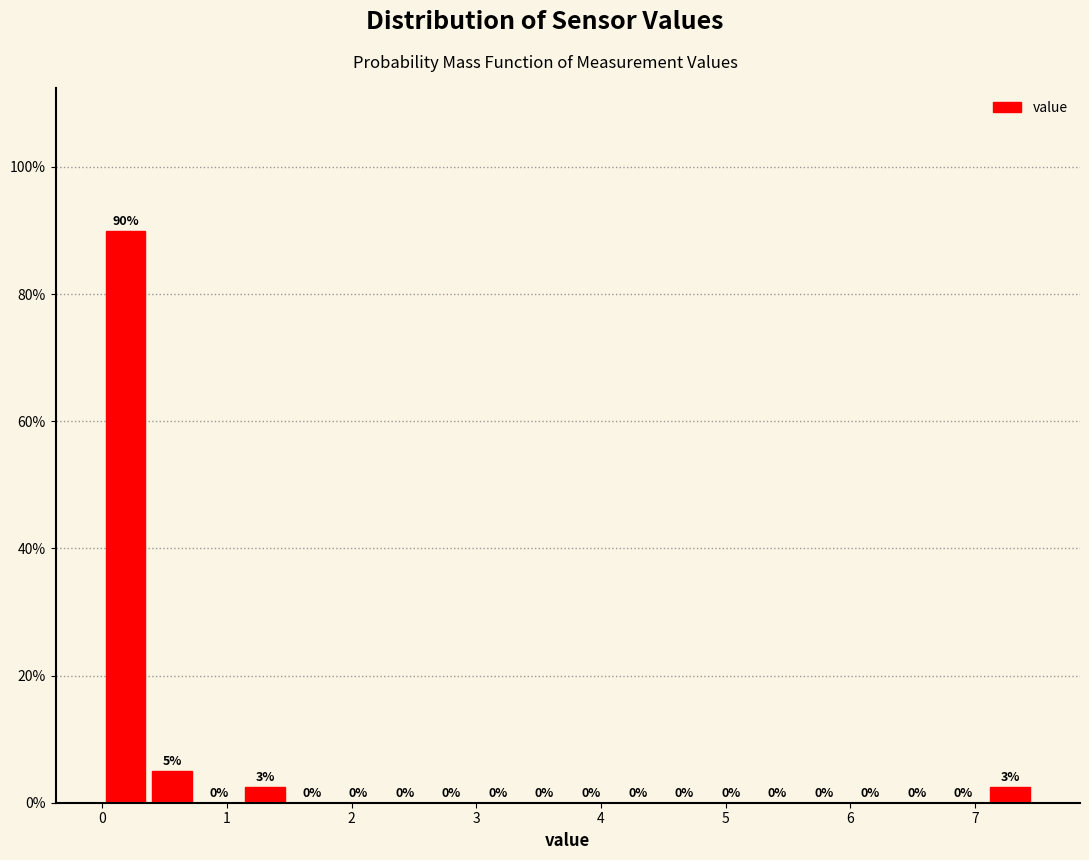

Read against the x-axis, roughly where is the centre of the tallest bar?

0.2